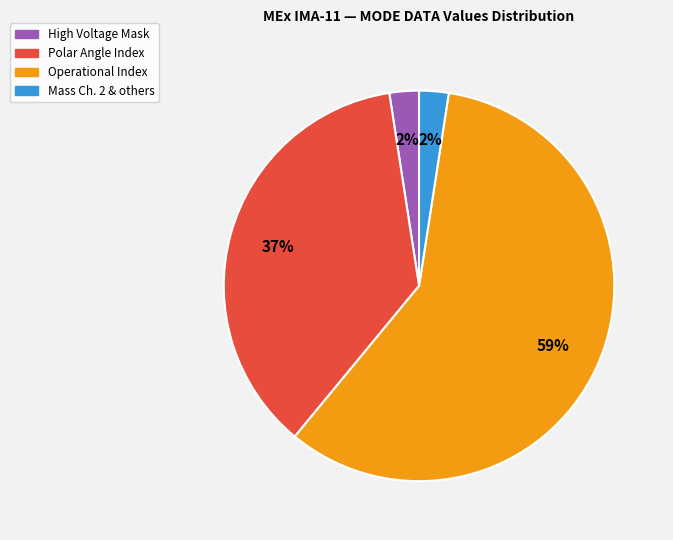

Count the number of slices in the pie.

4